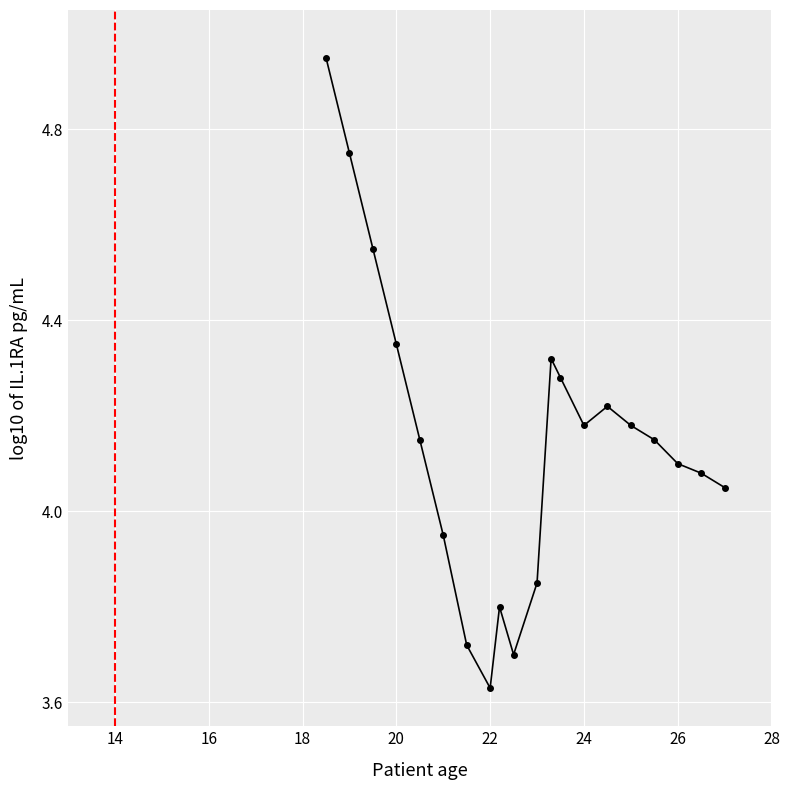

Does the chart have visible grid lines?

Yes